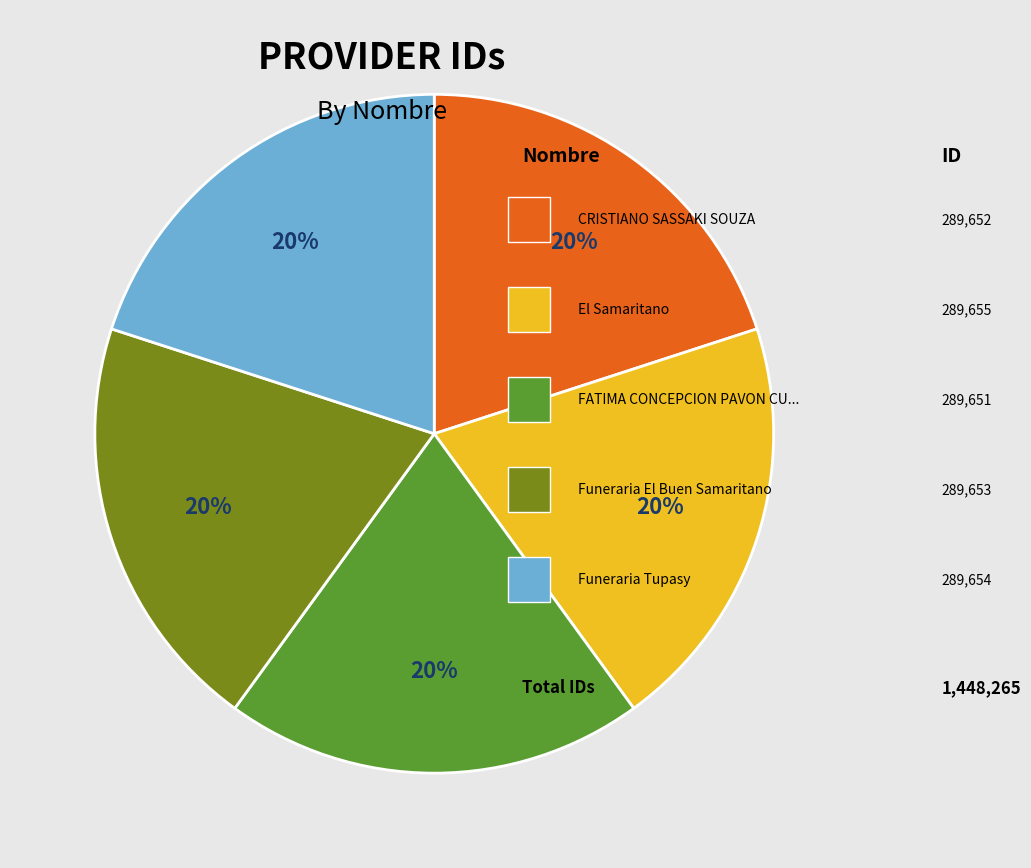

Is there any slice that represents more than half of the pie?

No